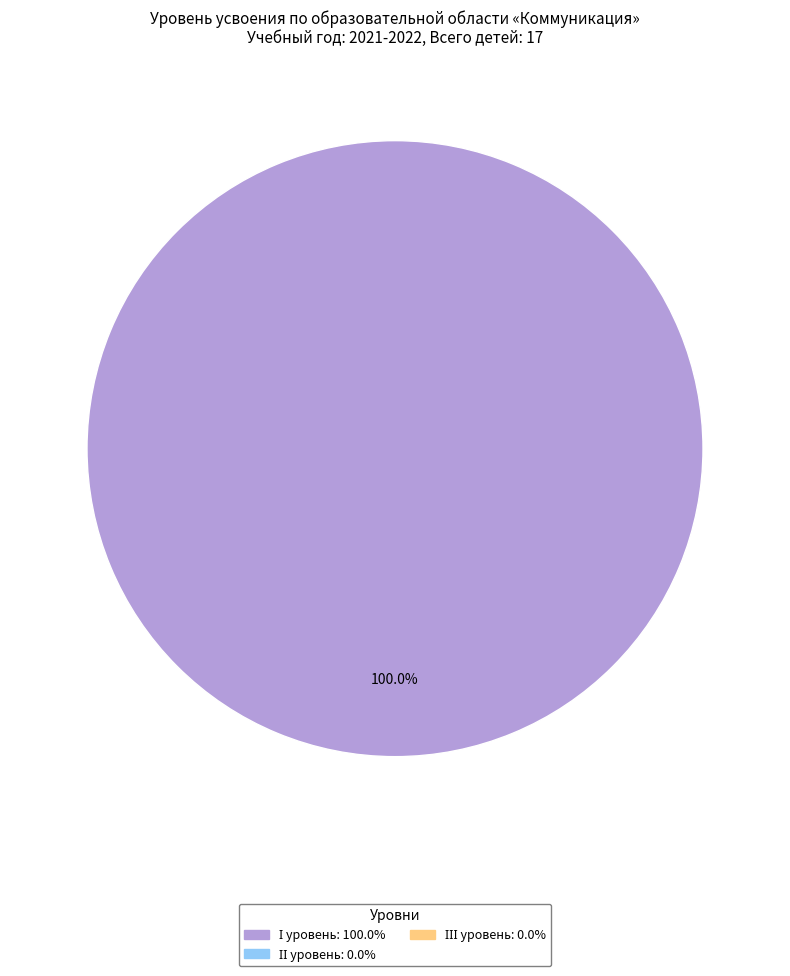

Is there a majority slice in this chart?

Yes